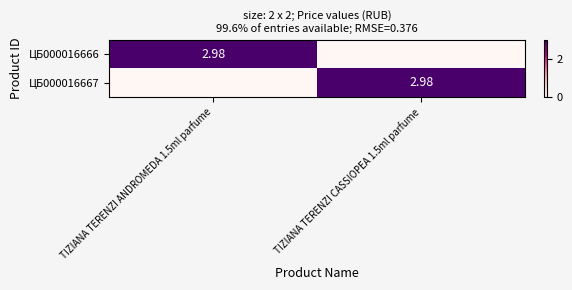

At TIZIANA TERENZI CASSIOPEA 1.5ml parfume, list the series in order from smallest to largest.

ЦБ000016666, ЦБ000016667